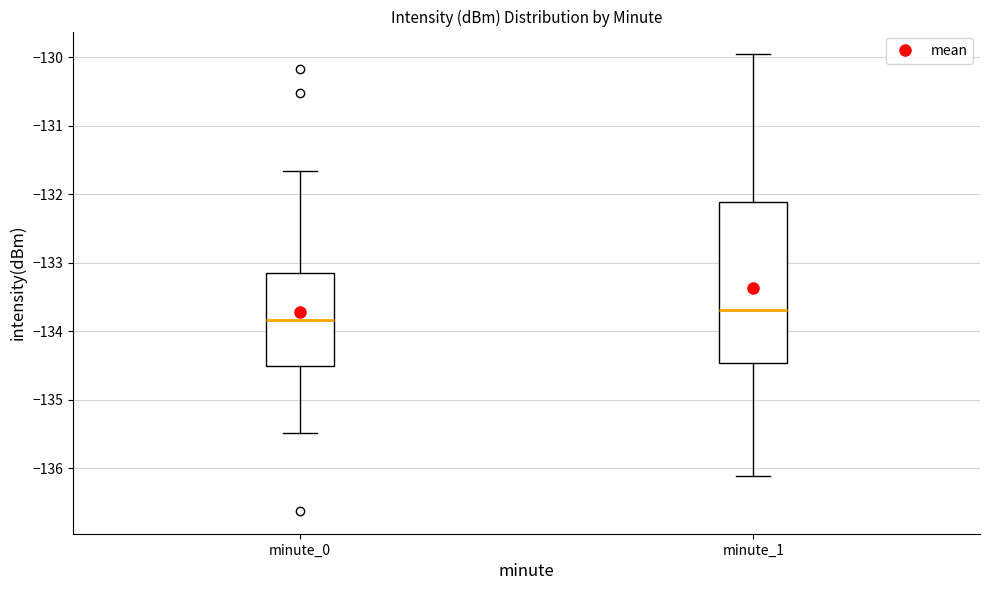

Comparing the boxes themselves (not the whiskers), which one is the tallest?

minute_1